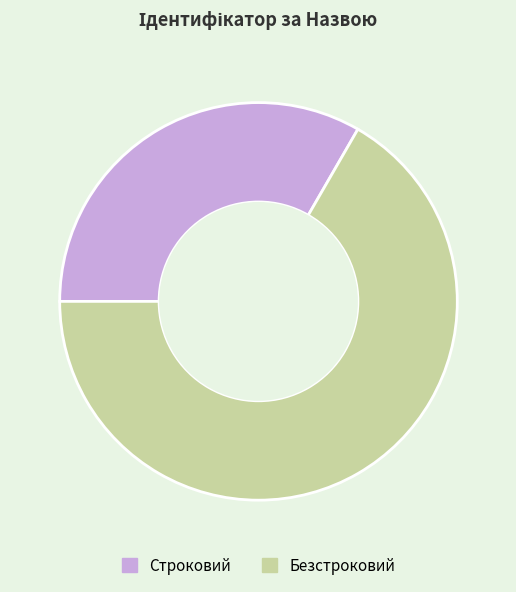

Which slice is the smallest?

Строковий